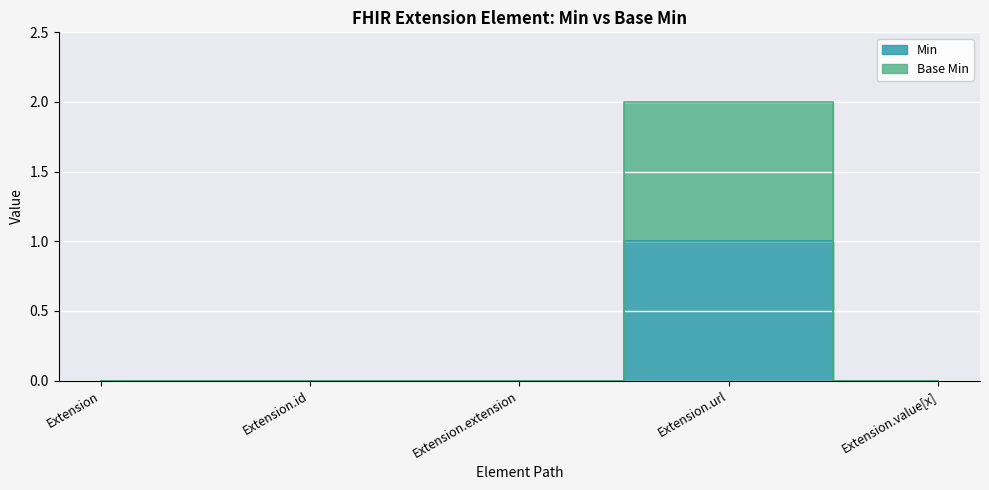

Between Extension.extension and Extension.id, which is larger?

Extension.extension